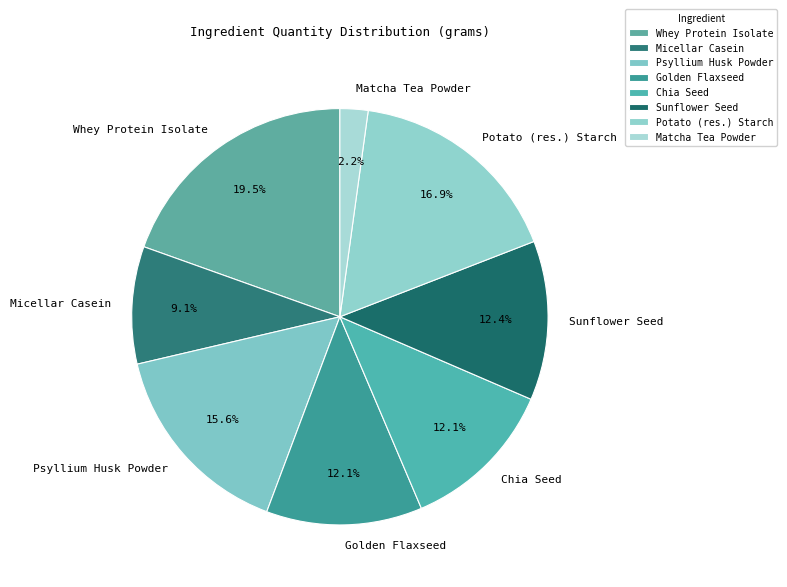

What is the largest slice in the pie chart?

Whey Protein Isolate